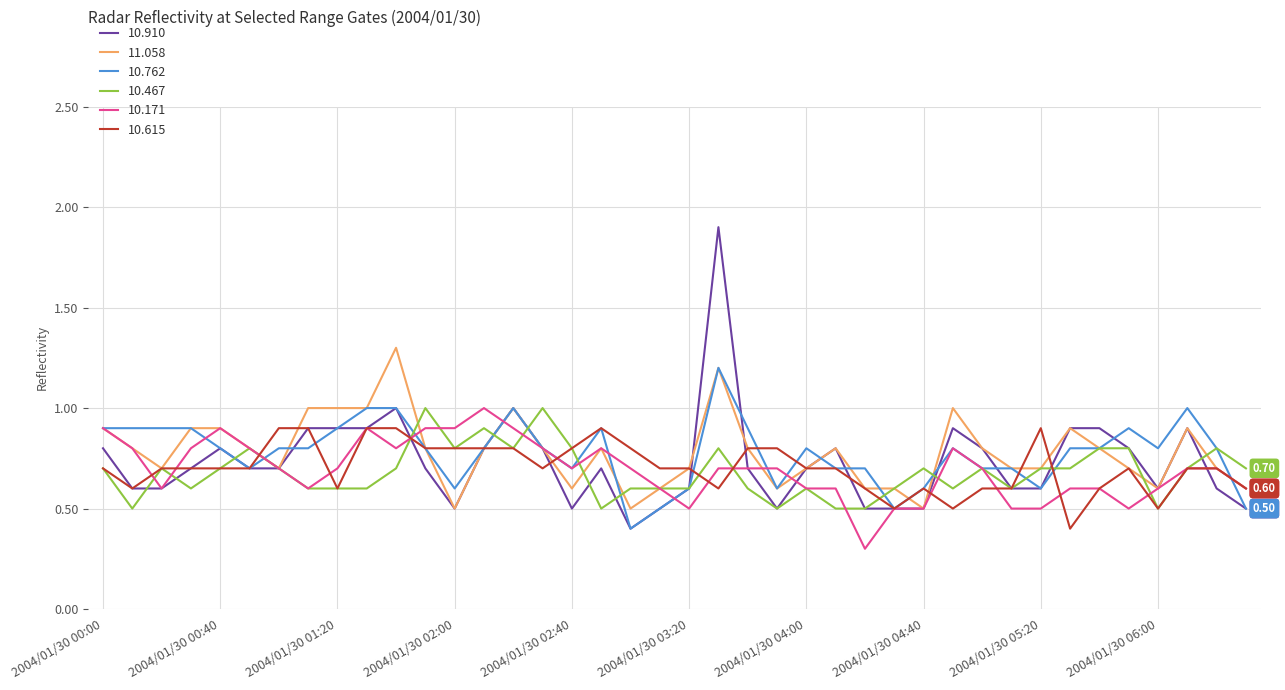

Reading right to left, list all the values displayed in this chart.

10.910: 0.5	0.6	0.9	0.6	0.8	0.9	0.9	0.6	0.6	0.8	0.9	0.5	0.5	0.5	0.8	0.7	0.5	0.7	1.9	0.6	0.5	0.4	0.7	0.5	0.8	1.0	0.8	0.5	0.7	1.0	0.9	0.9	0.9	0.7	0.7	0.8	0.7	0.6	0.6	0.8
11.058: 0.6	0.7	0.9	0.6	0.7	0.8	0.9	0.7	0.7	0.8	1.0	0.5	0.6	0.6	0.8	0.7	0.6	0.8	1.2	0.7	0.6	0.5	0.8	0.6	0.8	1.0	0.8	0.5	0.8	1.3	1.0	1.0	1.0	0.7	0.8	0.9	0.9	0.7	0.8	0.9
10.762: 0.5	0.8	1.0	0.8	0.9	0.8	0.8	0.6	0.7	0.7	0.8	0.6	0.5	0.7	0.7	0.8	0.6	0.9	1.2	0.6	0.5	0.4	0.9	0.7	0.8	1.0	0.8	0.6	0.8	1.0	1.0	0.9	0.8	0.8	0.7	0.8	0.9	0.9	0.9	0.9
10.467: 0.7	0.8	0.7	0.5	0.8	0.8	0.7	0.7	0.6	0.7	0.6	0.7	0.6	0.5	0.5	0.6	0.5	0.6	0.8	0.6	0.6	0.6	0.5	0.8	1.0	0.8	0.9	0.8	1.0	0.7	0.6	0.6	0.6	0.7	0.8	0.7	0.6	0.7	0.5	0.7
10.171: 0.6	0.7	0.7	0.6	0.5	0.6	0.6	0.5	0.5	0.7	0.8	0.5	0.5	0.3	0.6	0.6	0.7	0.7	0.7	0.5	0.6	0.7	0.8	0.7	0.8	0.9	1.0	0.9	0.9	0.8	0.9	0.7	0.6	0.7	0.8	0.9	0.8	0.6	0.8	0.9
10.615: 0.6	0.7	0.7	0.5	0.7	0.6	0.4	0.9	0.6	0.6	0.5	0.6	0.5	0.6	0.7	0.7	0.8	0.8	0.6	0.7	0.7	0.8	0.9	0.8	0.7	0.8	0.8	0.8	0.8	0.9	0.9	0.6	0.9	0.9	0.7	0.7	0.7	0.7	0.6	0.7